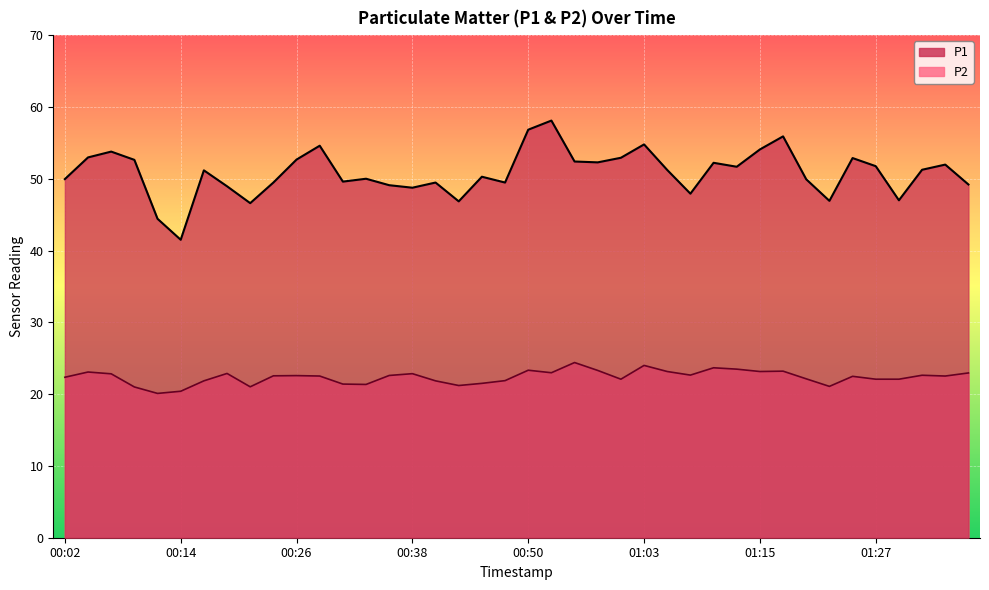

Rank the series by their average value, from lowest to highest.

P2, P1